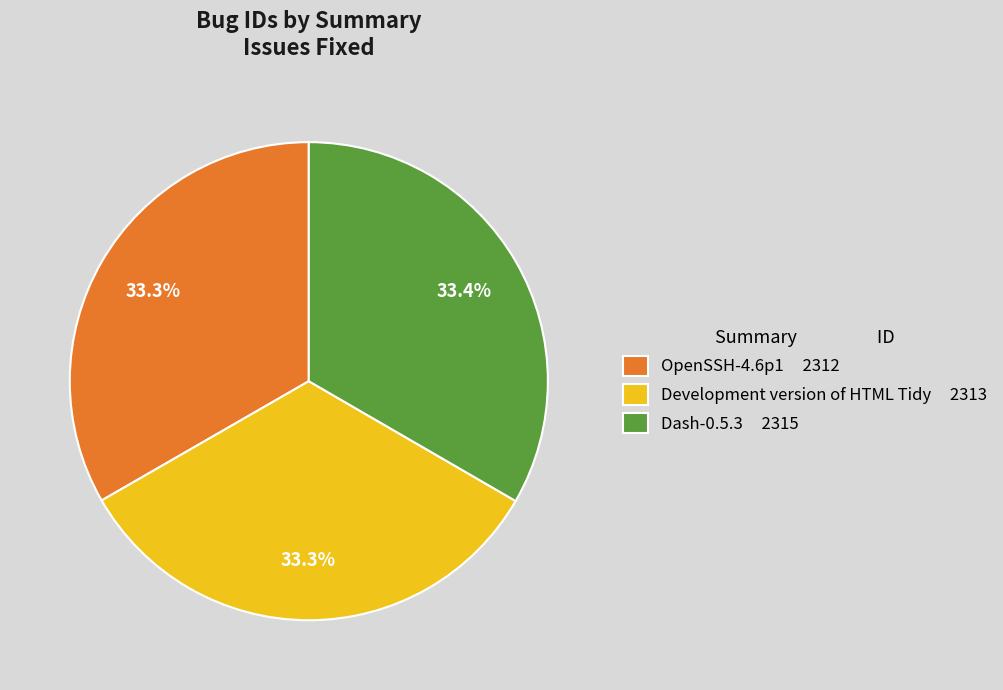

Does Dash-0.5.3 account for over 50% of the chart?

No